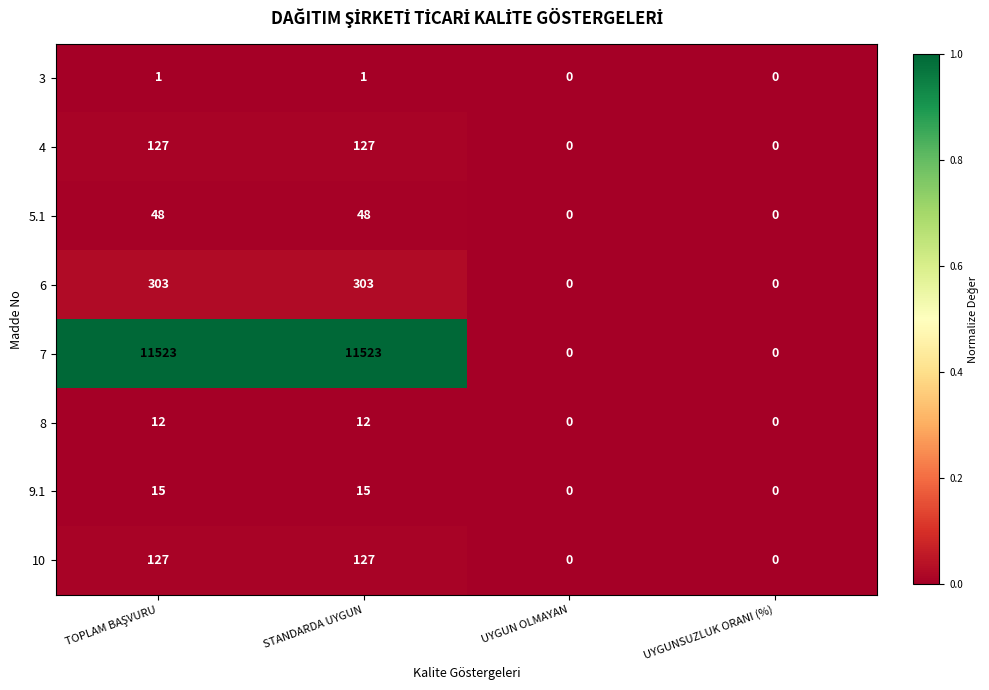

How many data points in 6 are less than 303?

2